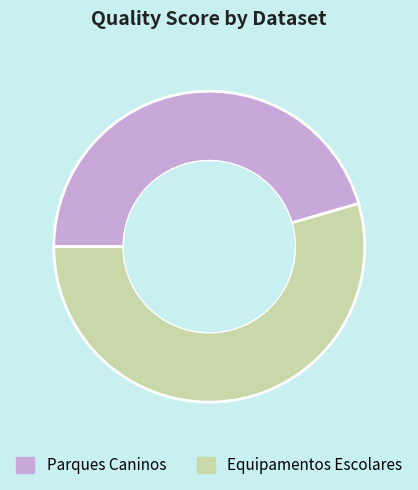

Is Parques Caninos the majority of the pie?

No